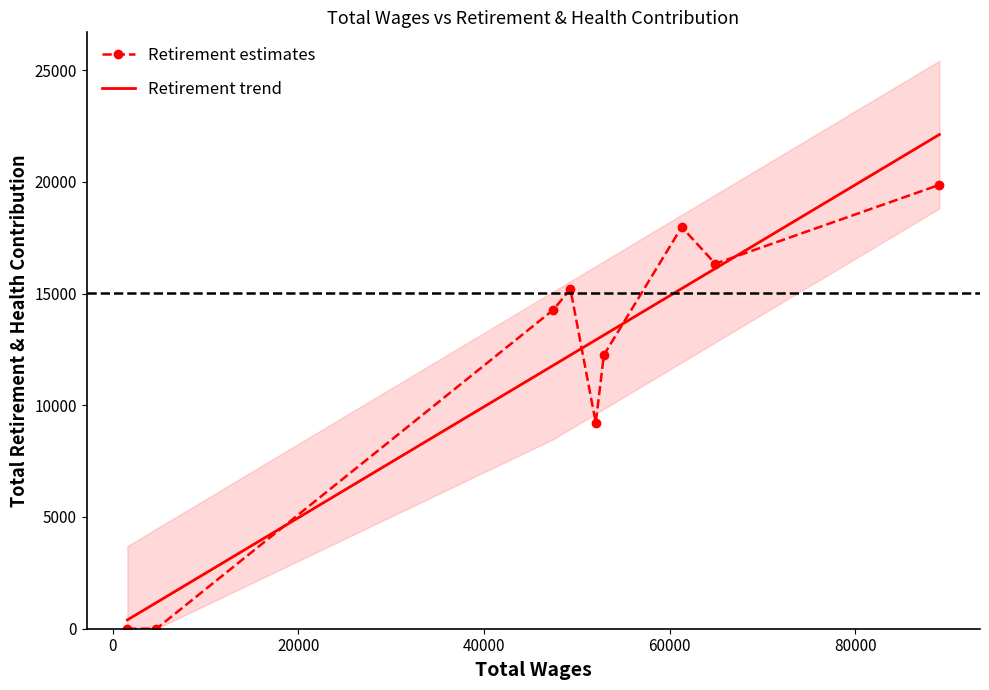

List the series in order of their overall mean, highest first.

Retirement estimates, Retirement trend